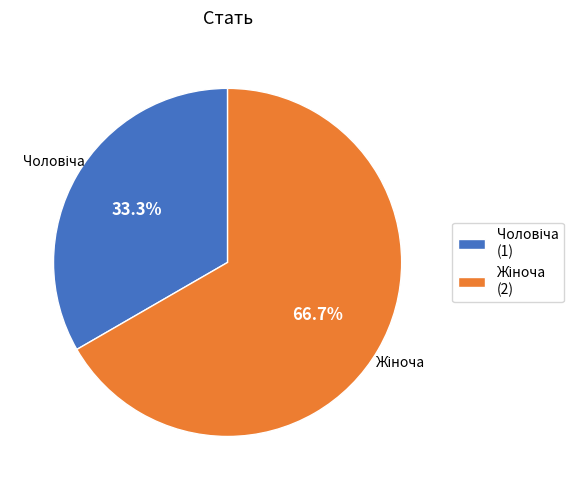

Is there a majority slice in this chart?

Yes